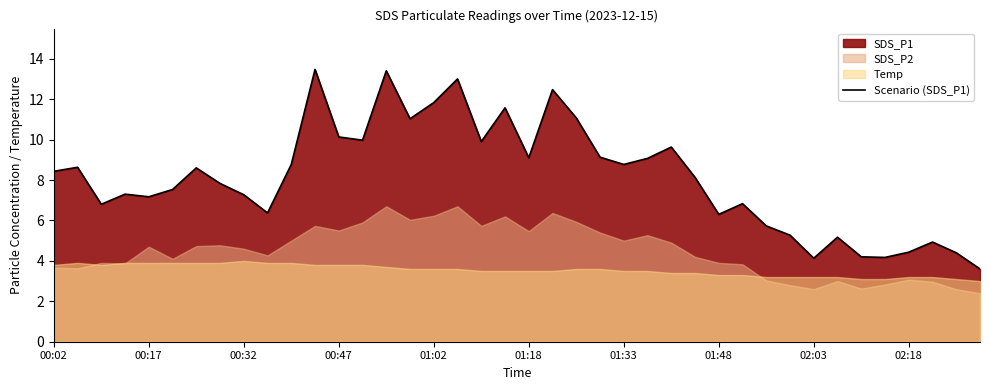

The value of Scenario (SDS_P1) at 01:33 is 4.9. True or false?

False